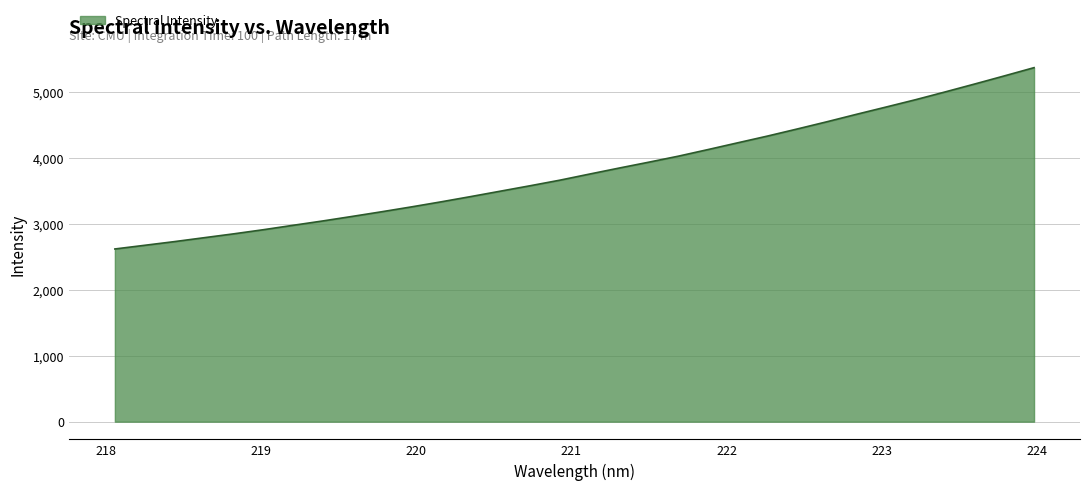

What is the difference between the maximum and minimum values?

2752.4